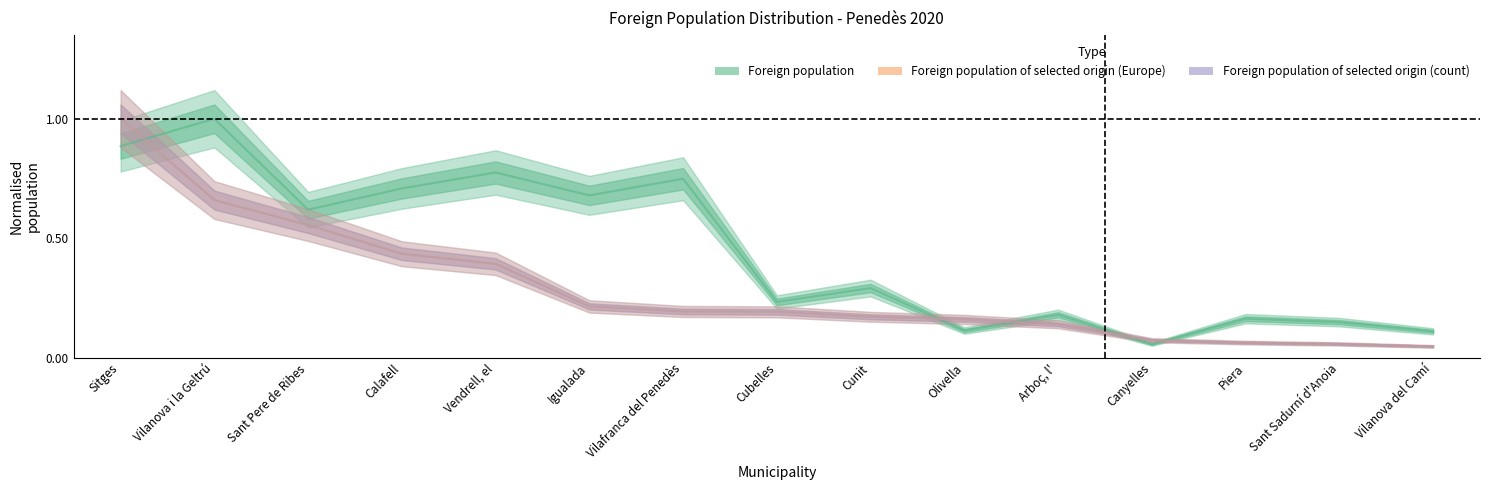

The value of Foreign population of selected origin (count) at Vendrell, el is 0.4. True or false?

True